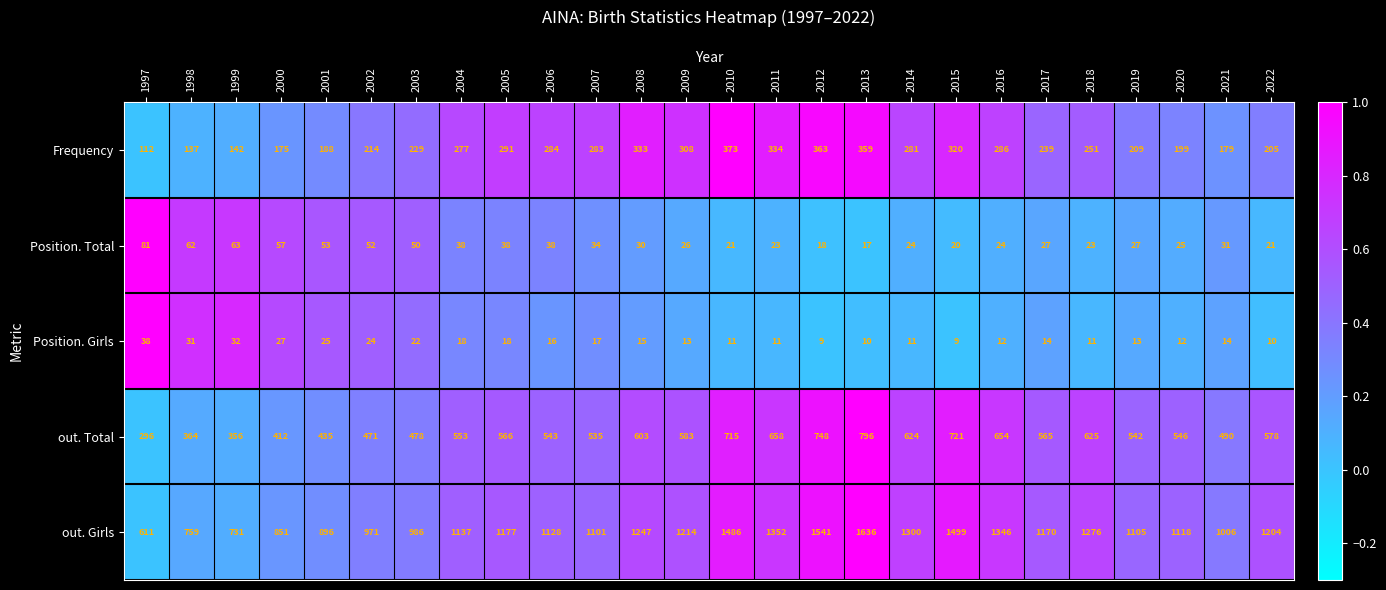

What is the difference between the highest and lowest values at 2011?

1341